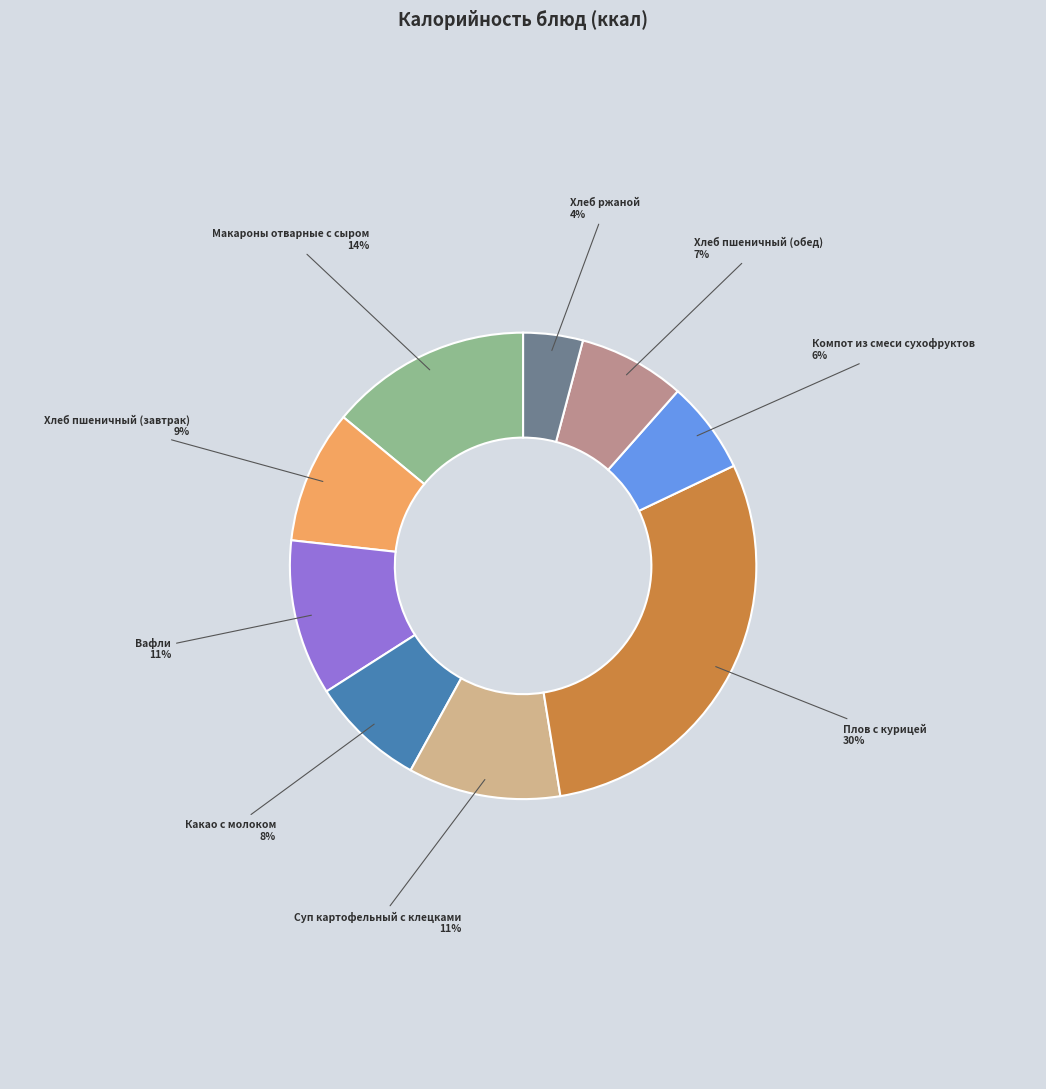

Does any single category account for the majority?

No